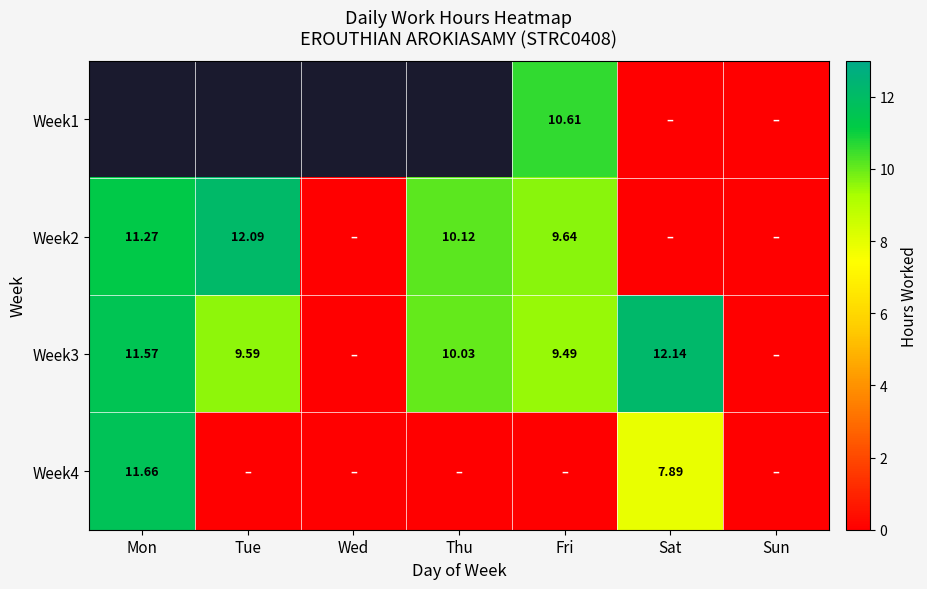

Which series has the widest spread of values?

Week3